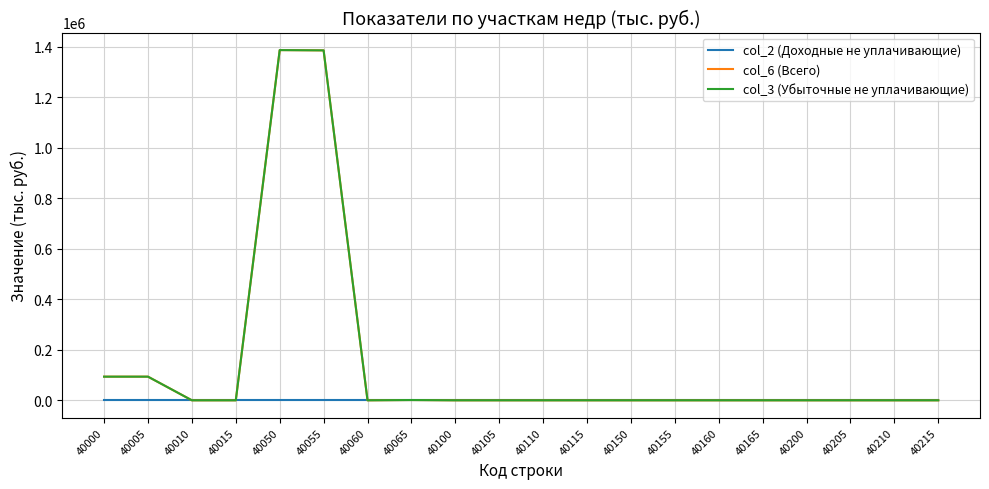

True or false: col_3 (Убыточные не уплачивающие) and col_6 (Всего) intersect in this chart.

False